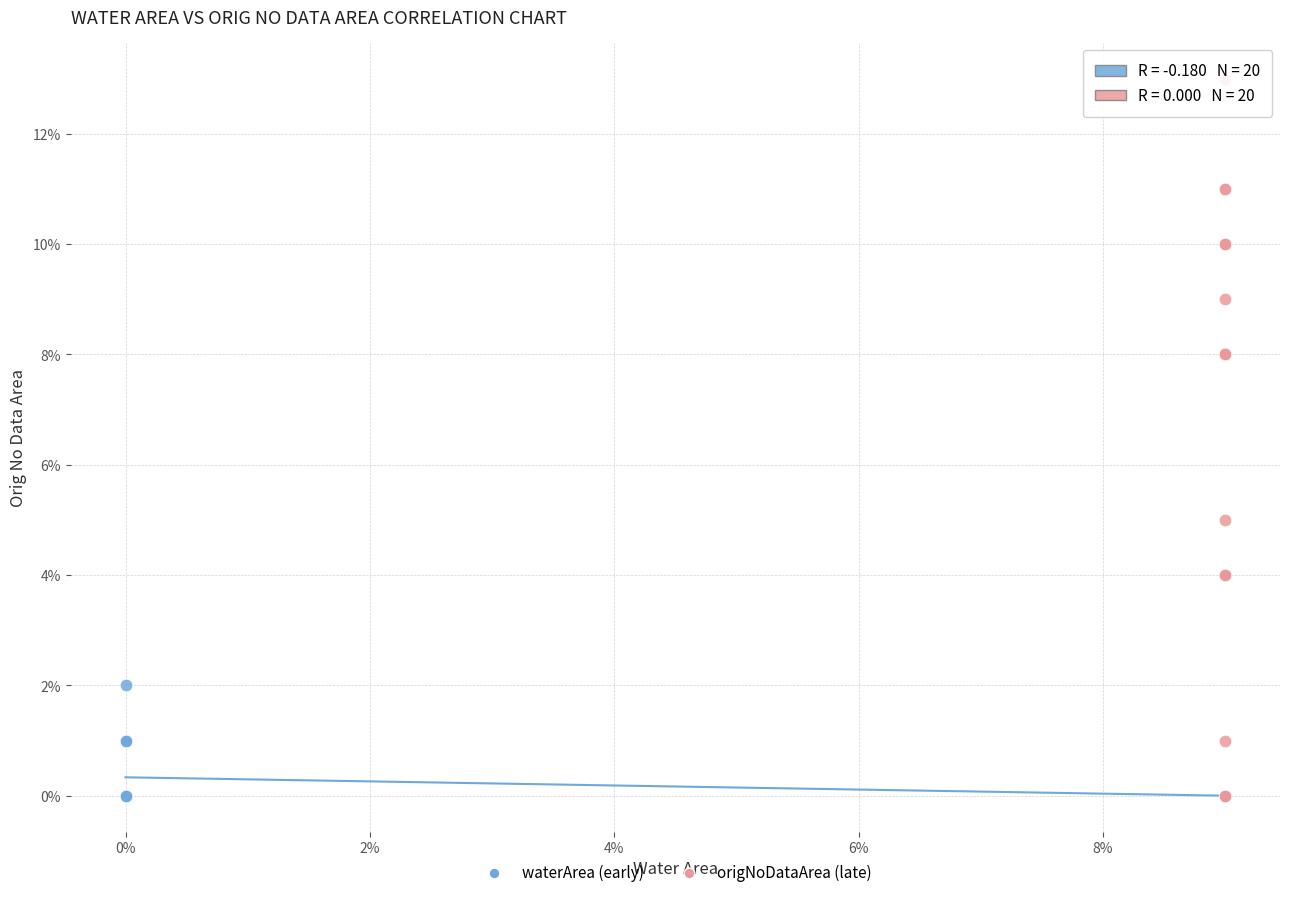

What are all the series names shown in the legend?

waterArea (early), origNoDataArea (late)